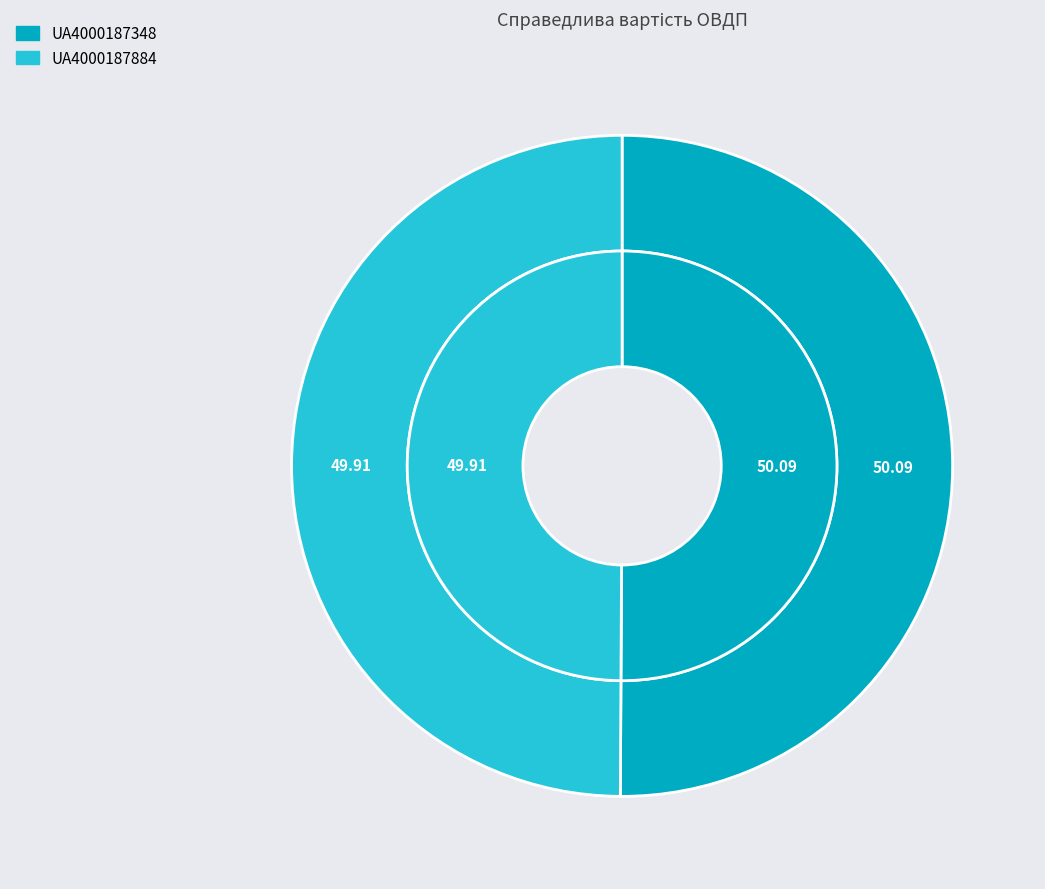

Rank the categories by value from highest to lowest.

UA4000187348, UA4000187884